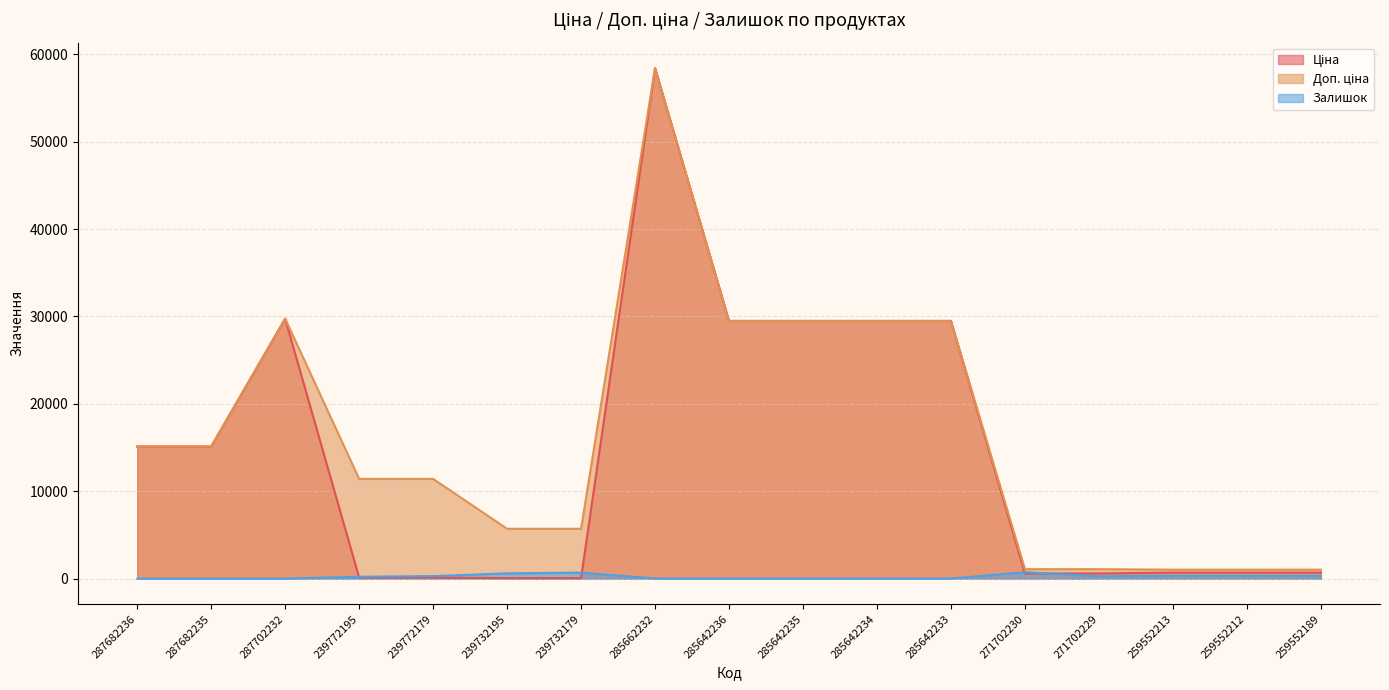

What is the difference between the highest and lowest values at 239772179?

11295.9